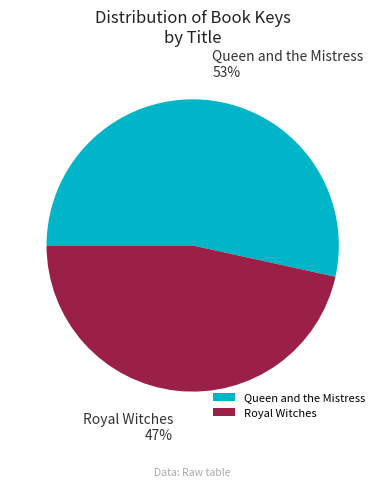

Which slice is the largest?

Queen and the Mistress